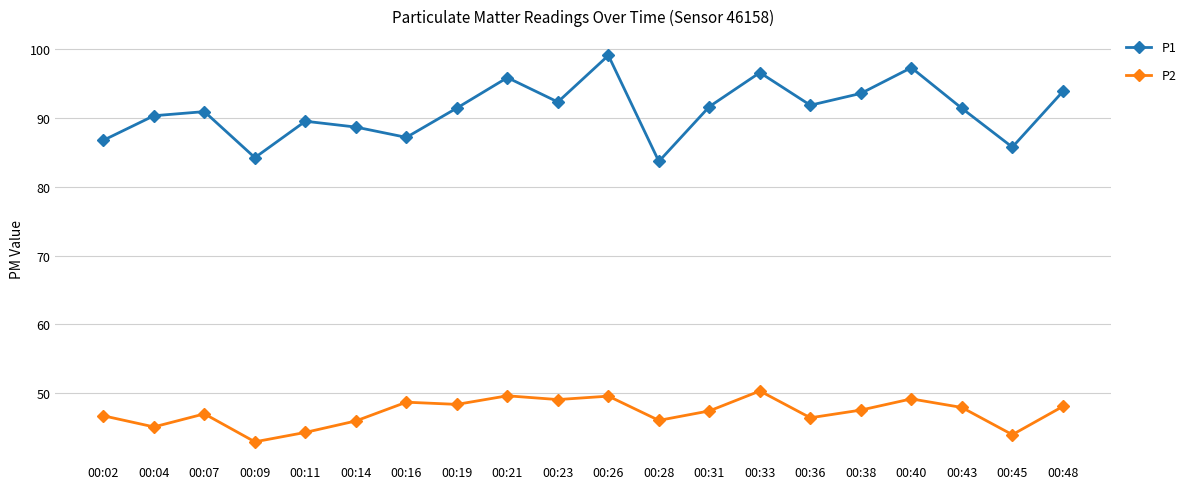

Is it true that P1 equals 22.4 at 00:36?

False